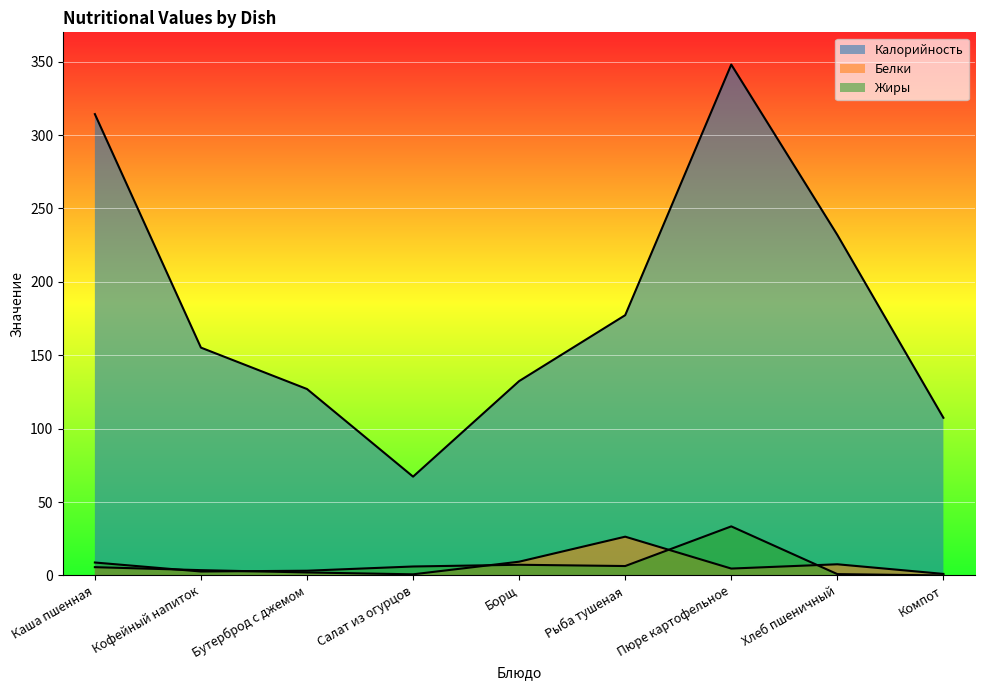

Is the value of Калорийность at Рыба тушеная greater than the value of Жиры at Пюре картофельное?

Yes